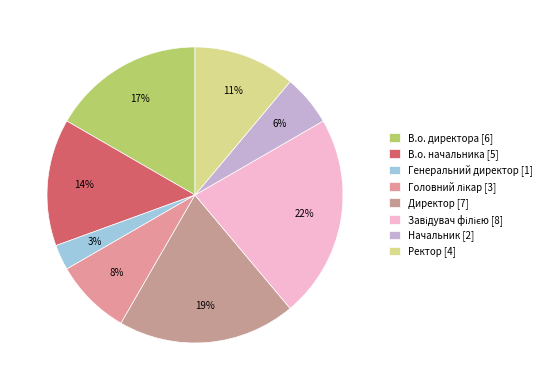

The Директор slice represents 11% of the pie. True or false?

False